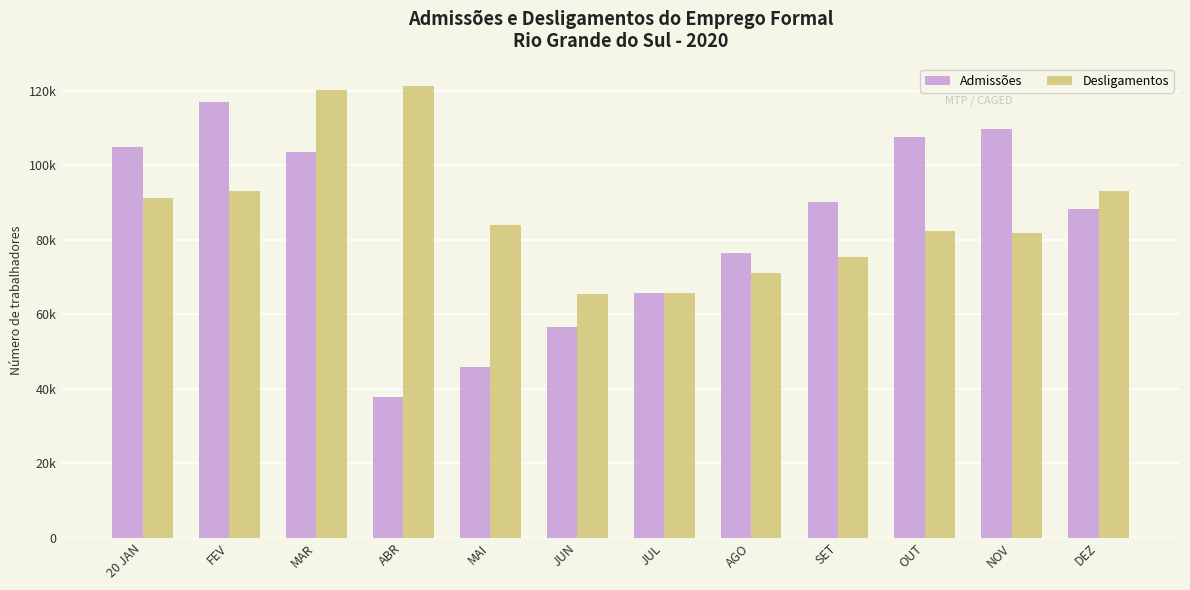

What are all the series names shown in the legend?

Admissões, Desligamentos